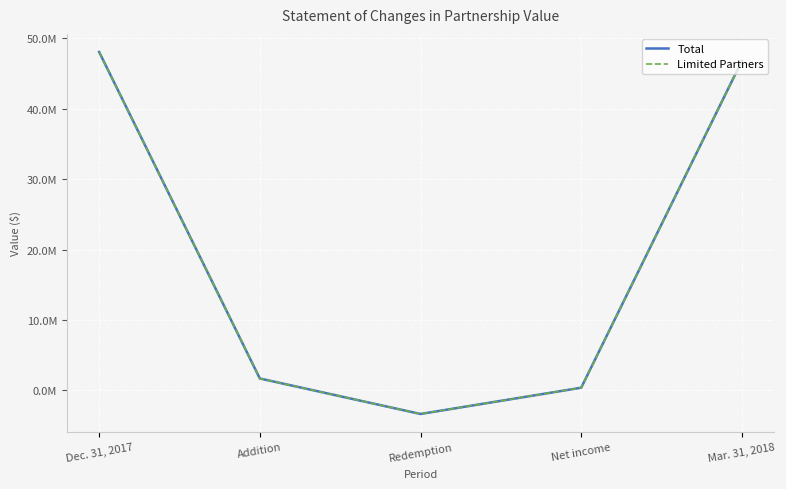

Does the chart display data point markers on the line(s)?

No